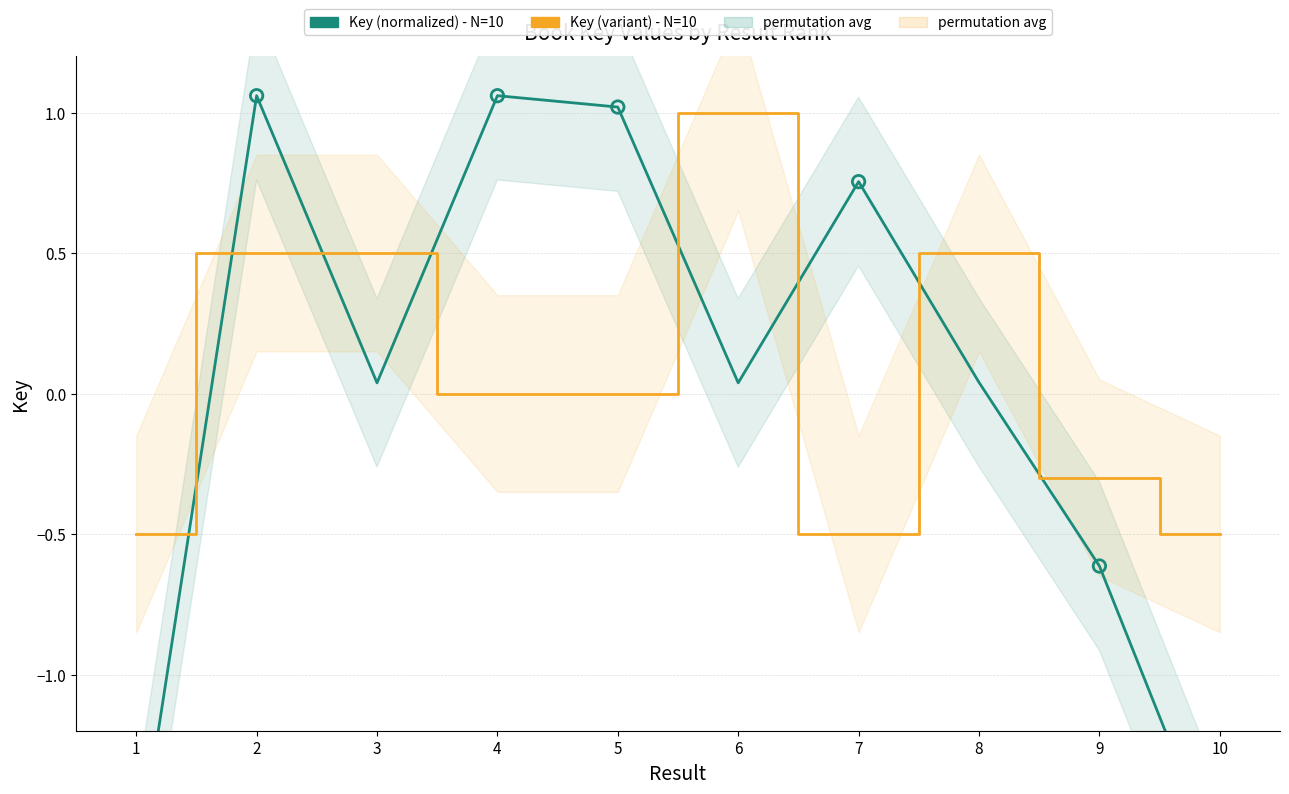

At which category is the sum across all series the highest?

2